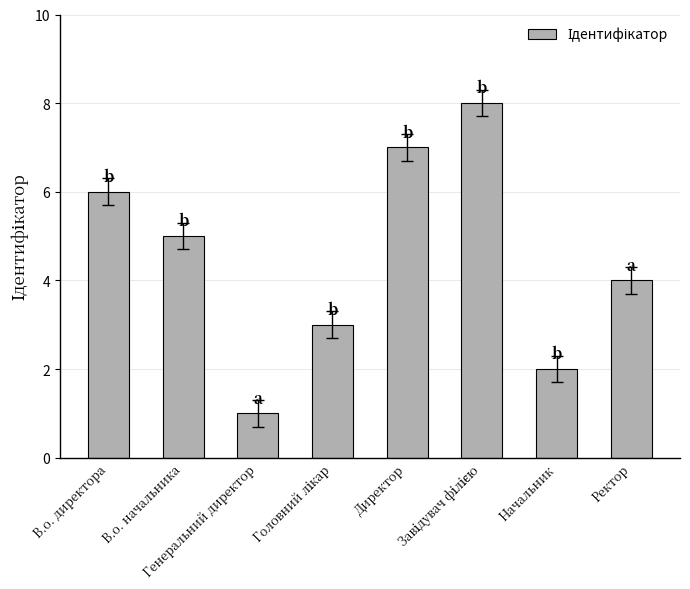

Does the chart contain stacked bars?

No